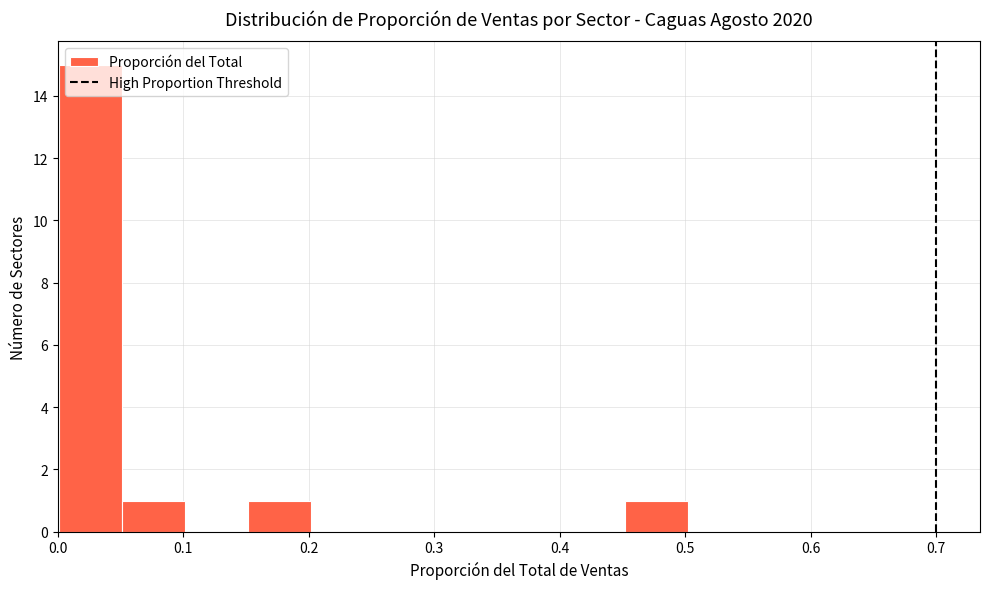

Reading left to right, list every bar in this chart as the range it spans on the x-axis followed by its height. Neither the bar edges nor the heights are printed on the chart, so give them approximately, as read against the axes.

0.00 to 0.05: 15
0.05 to 0.10: 1
0.10 to 0.15: 0
0.15 to 0.20: 1
0.20 to 0.25: 0
0.25 to 0.30: 0
0.30 to 0.35: 0
0.35 to 0.40: 0
0.40 to 0.45: 0
0.45 to 0.50: 1